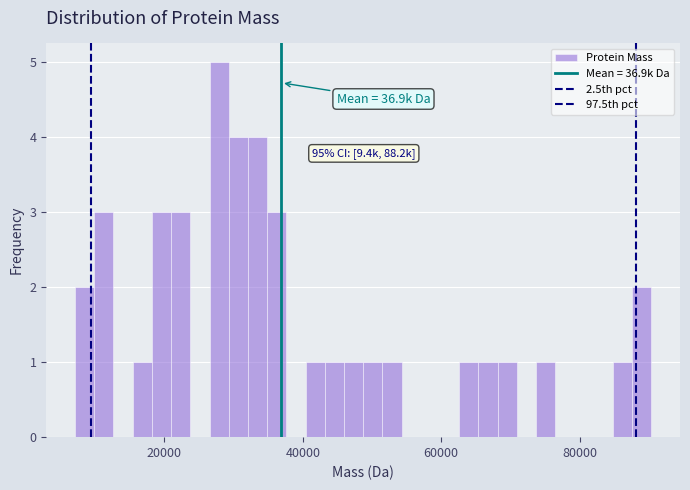

Around what value on the x-axis is the tallest bar? Give the approximate position of its centre, as read against the axis.

28000